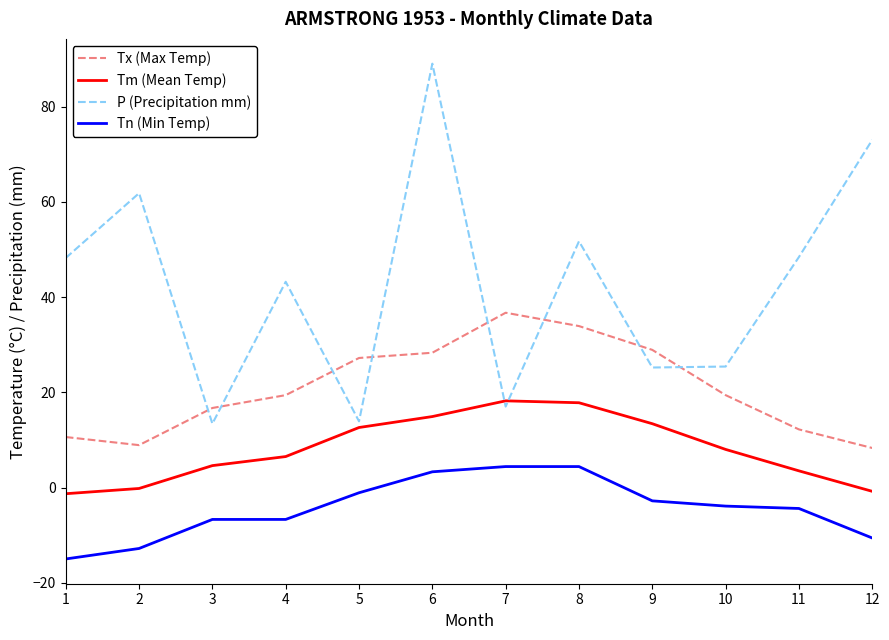

Which series has the largest total across all categories?

P (Precipitation mm)